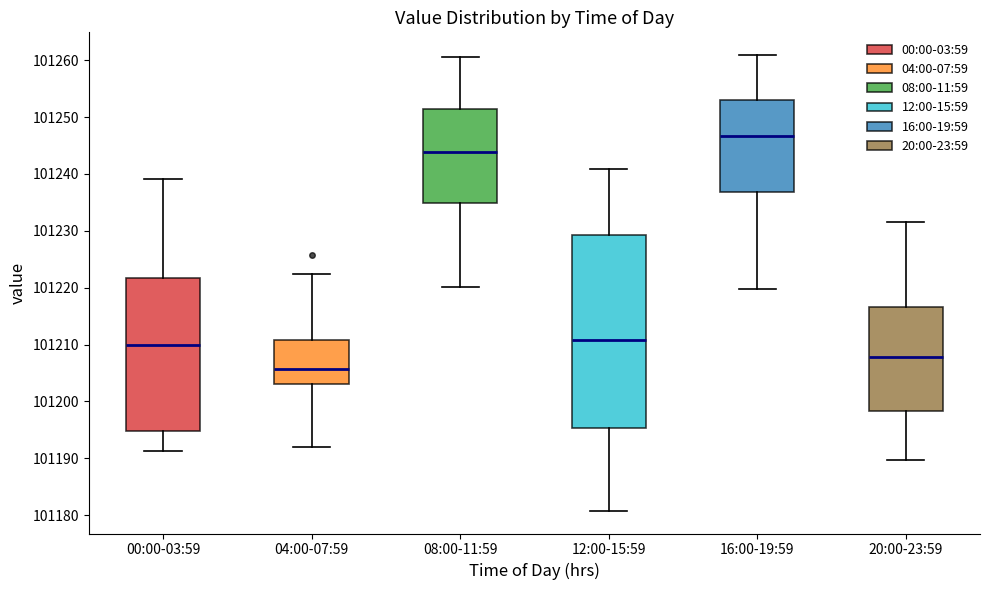

Reading left to right, transcribe this box plot: for each box, give where its median line is, the range the box spans, and where its two whiskers end, as read against the y-axis. The values are not printed on the chart, so give them approximately, as read against the axis.

00:00-03:59: median 101210, box 101195 to 101222, whiskers 101191 to 101239
04:00-07:59: median 101206, box 101203 to 101211, whiskers 101192 to 101222
08:00-11:59: median 101244, box 101235 to 101251, whiskers 101220 to 101261
12:00-15:59: median 101211, box 101195 to 101229, whiskers 101181 to 101241
16:00-19:59: median 101247, box 101237 to 101253, whiskers 101220 to 101261
20:00-23:59: median 101208, box 101198 to 101217, whiskers 101190 to 101232